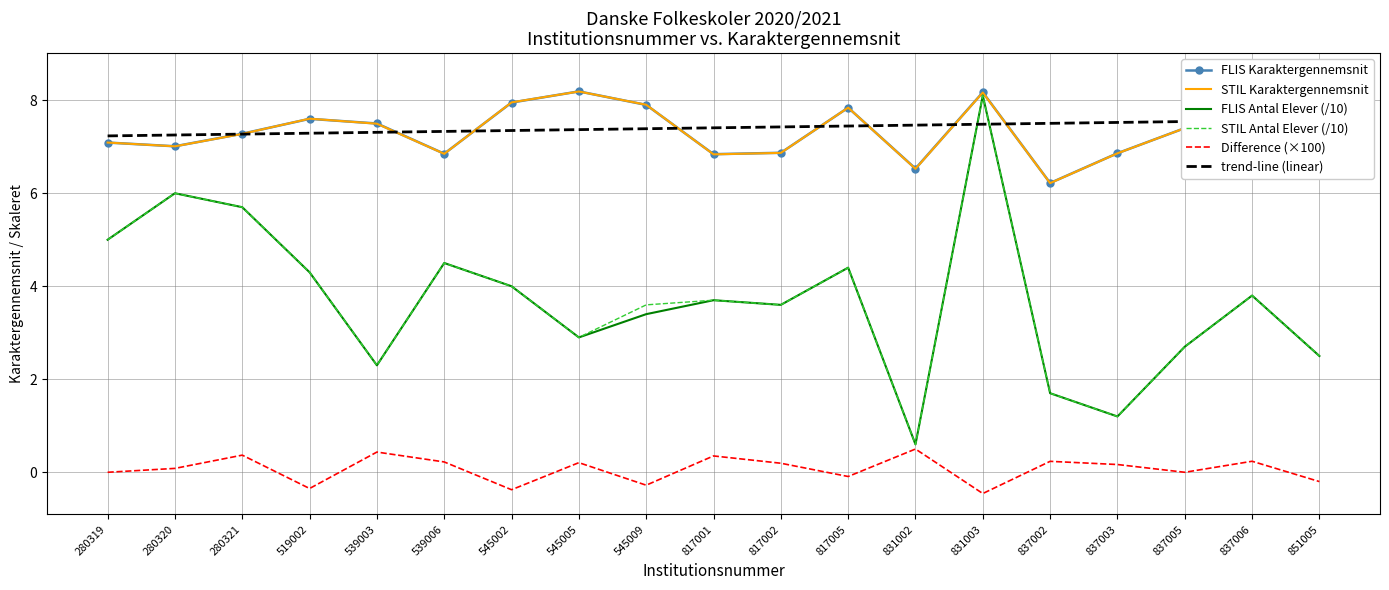

What is the average value of the trend-line (linear) series?

7.4